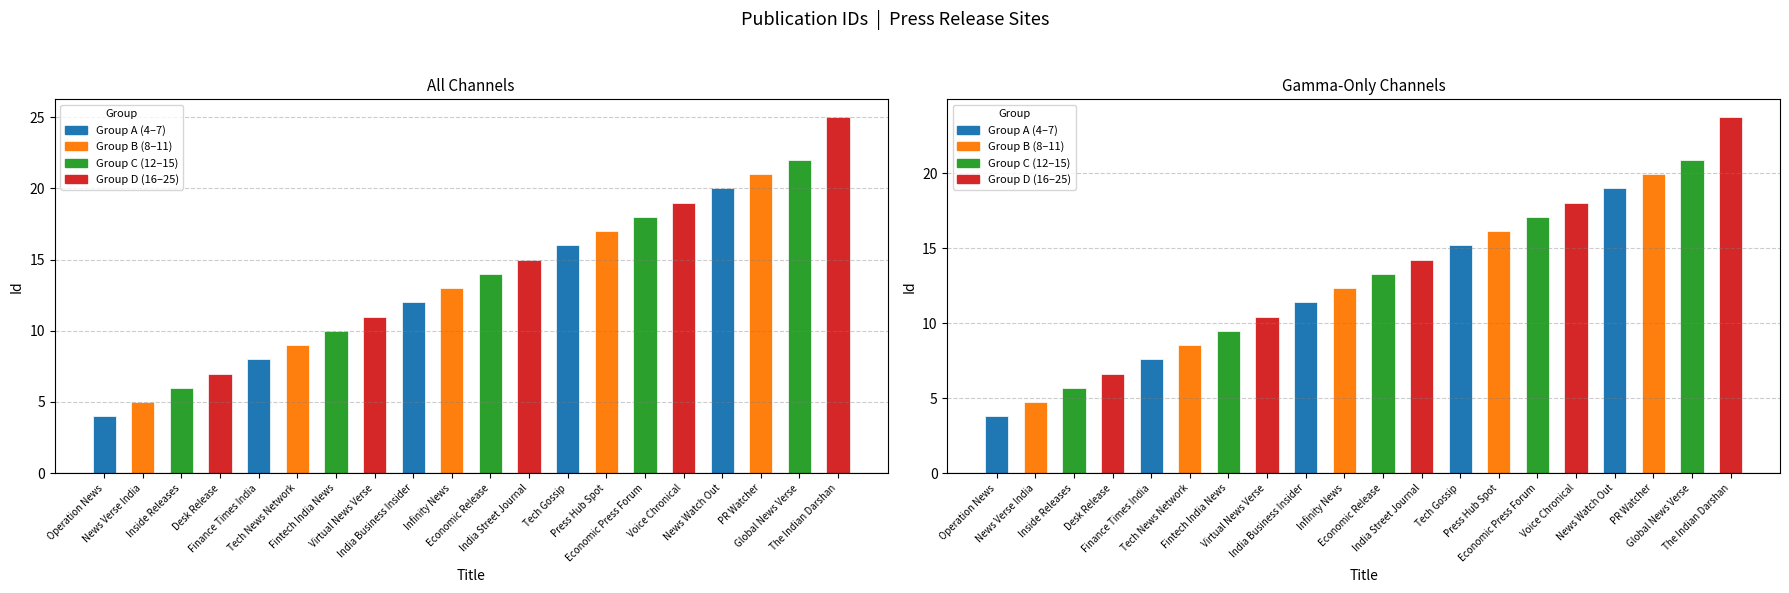

Between India Street Journal and News Watch Out, which series saw the biggest shift?

All Channels